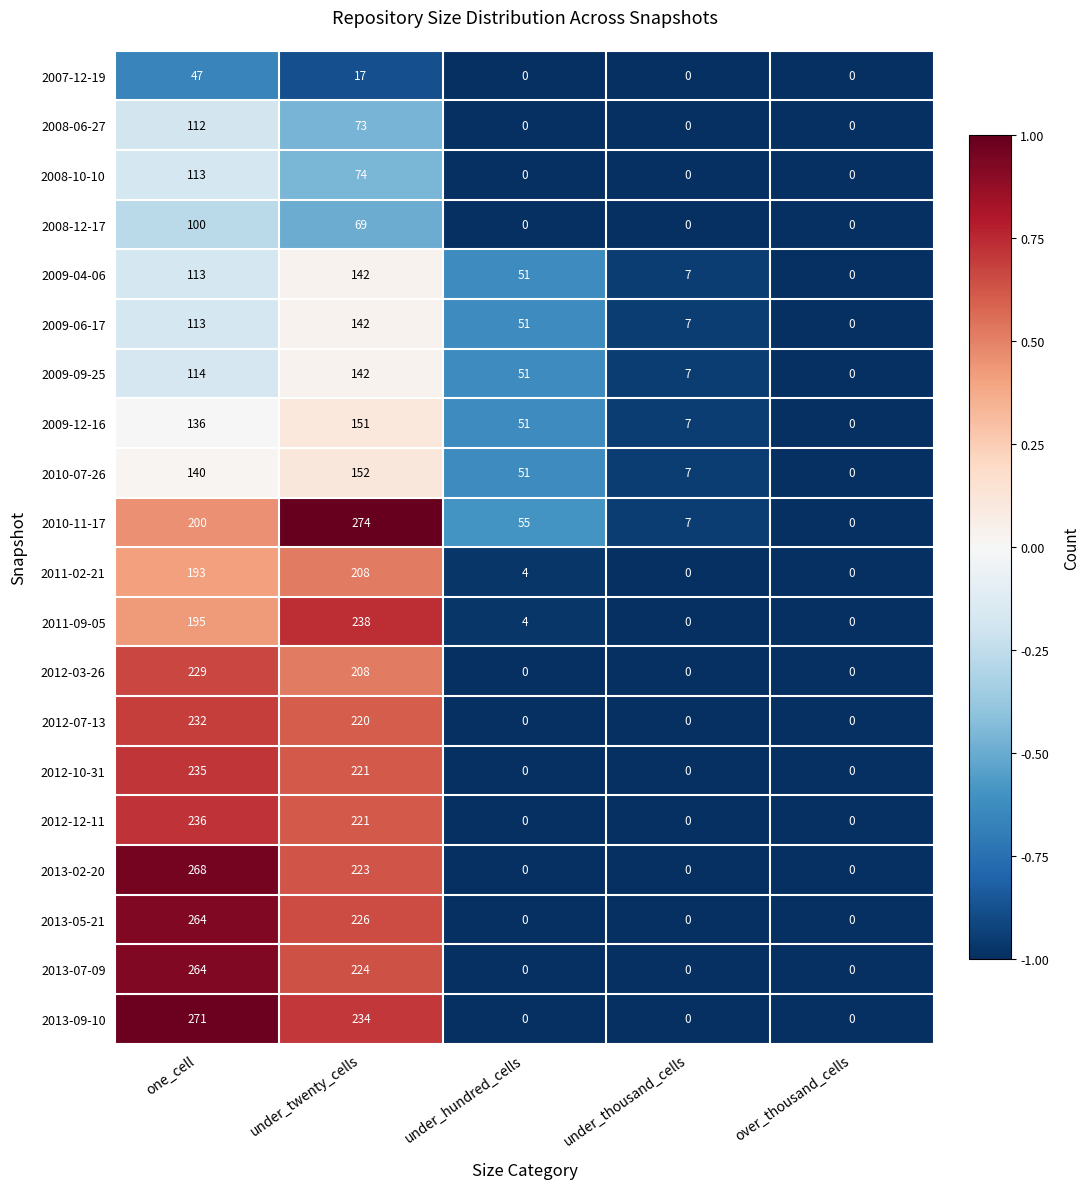

How many categories are shown in the chart?

5